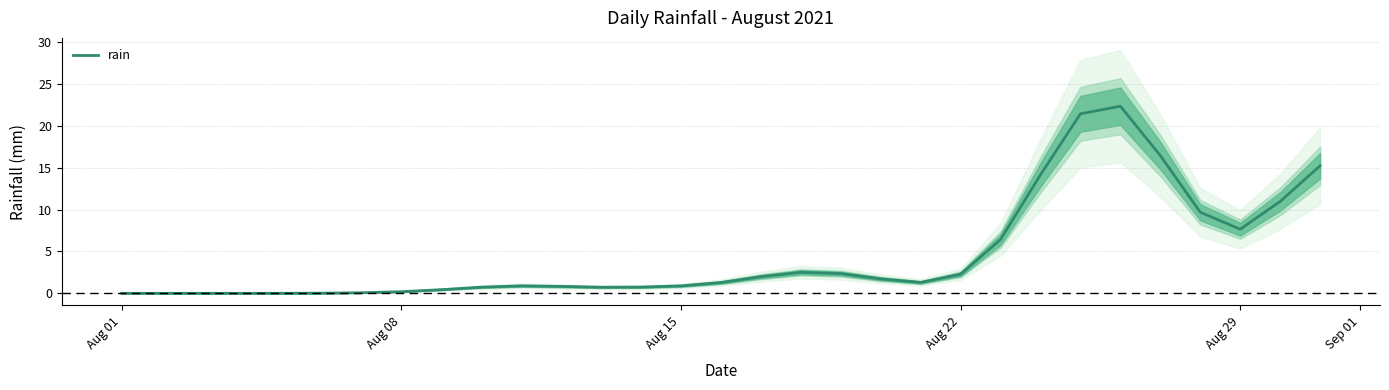

Is it true that rain equals 0.0 at Aug 01?

True